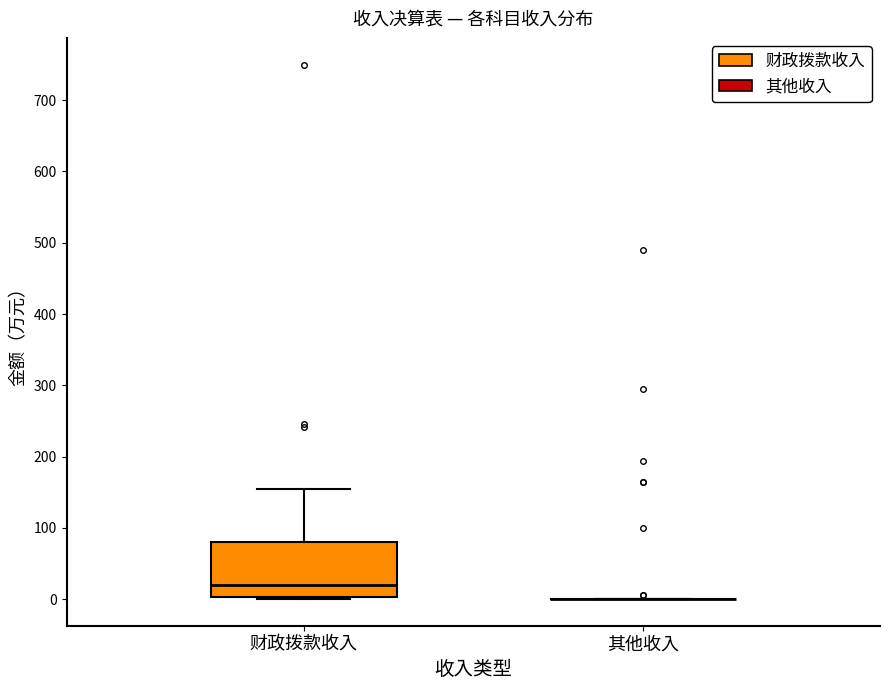

Reading left to right, read every box against the y-axis: the position of its median line, the range the box covers, and the ends of its whiskers. The values are not printed on the chart, so give them approximately, as read against the axis.

财政拨款收入: median 20, box 0 to 80, whiskers 0 to 160
其他收入: box collapsed to a line at 0, whiskers 0 to 0